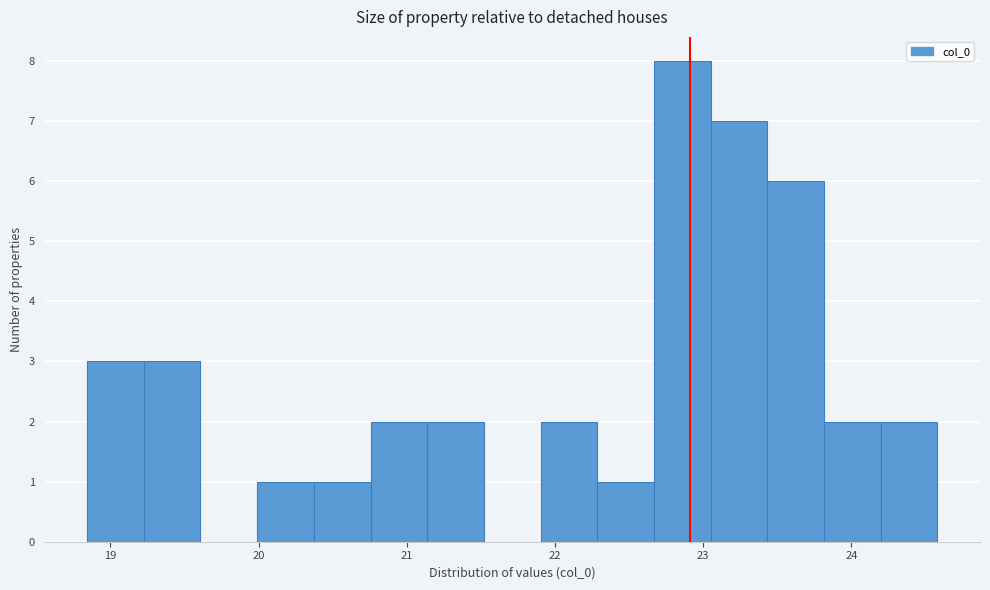

Around what value on the x-axis is the tallest bar? Give the approximate position of its centre, as read against the axis.

22.9